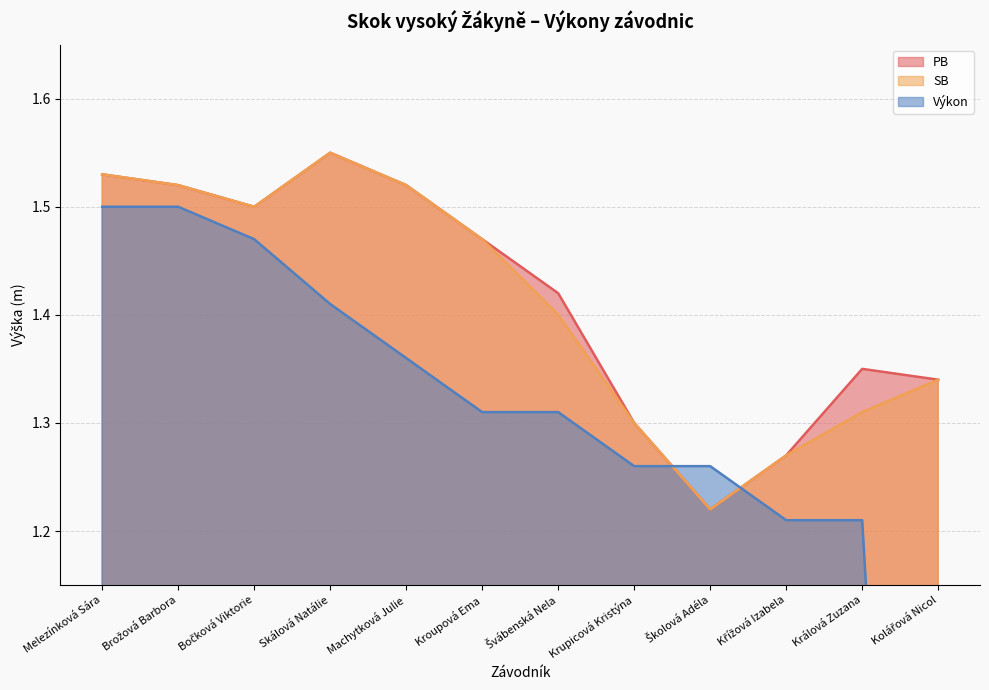

How many interior local peaks does the SB series have?

1